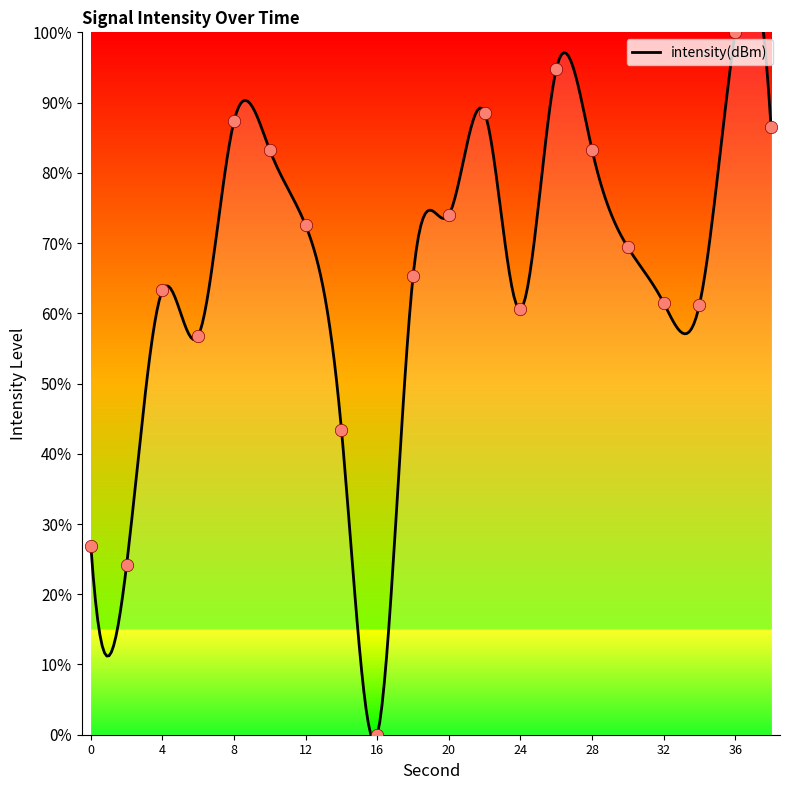

What is the change in value from 2 to 30?

+45.2